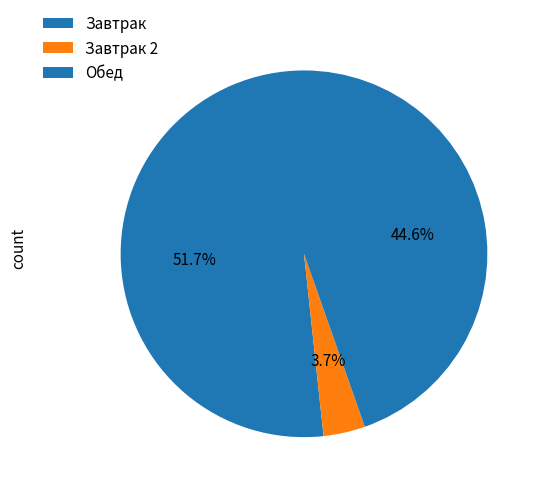

How many segments does this pie chart have?

3